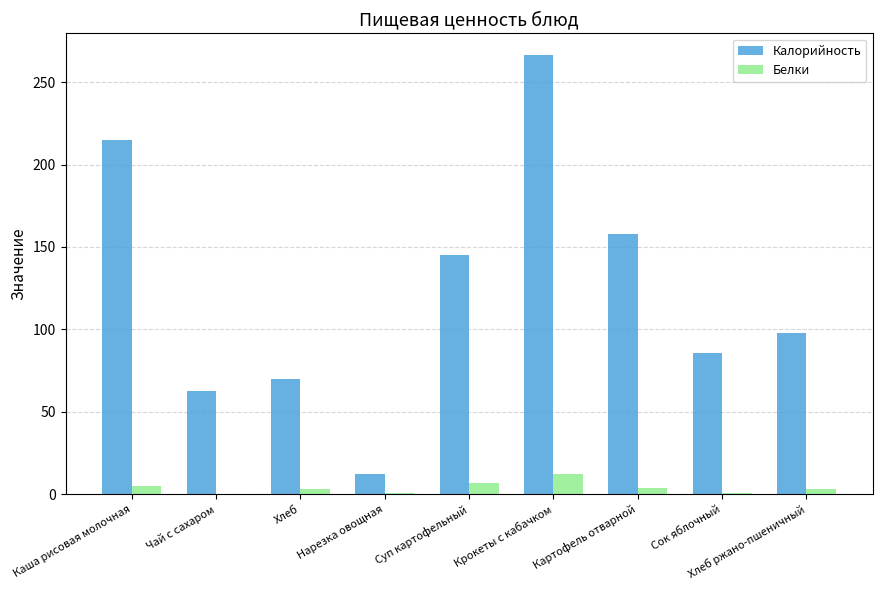

At which category is the sum across all series the highest?

Крокеты с кабачком